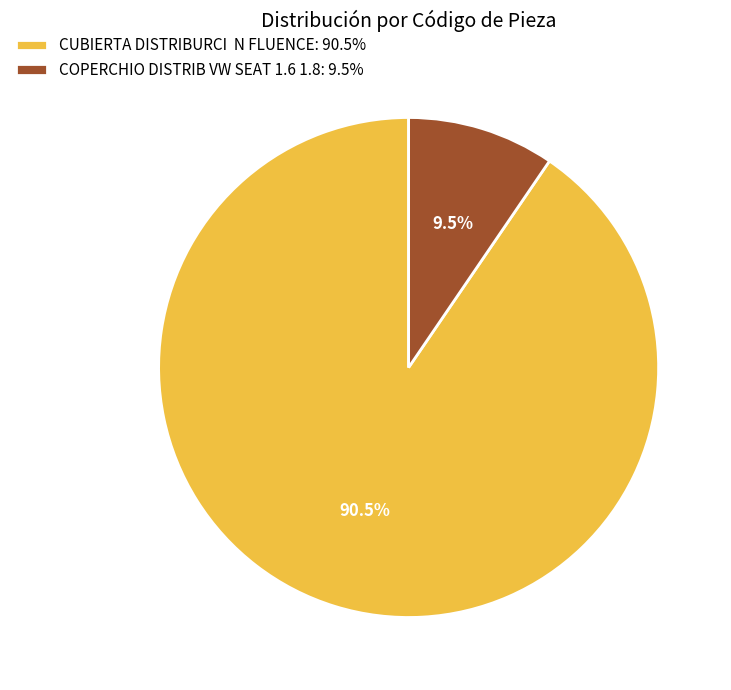

Does CUBIERTA DISTRIBURCI N FLUENCE: 90.5% represent more than half of the total?

Yes